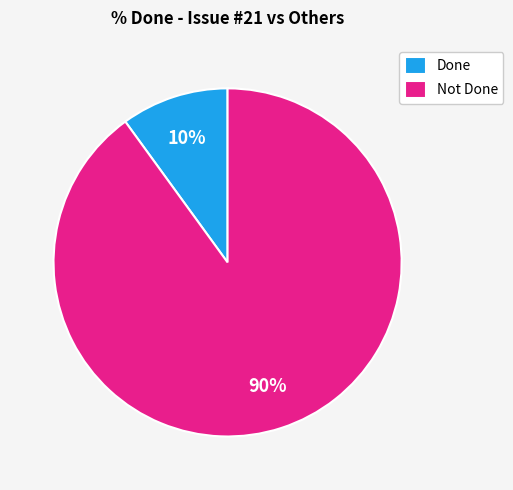

To the nearest percent, what percentage of the pie is Not Done?

90%